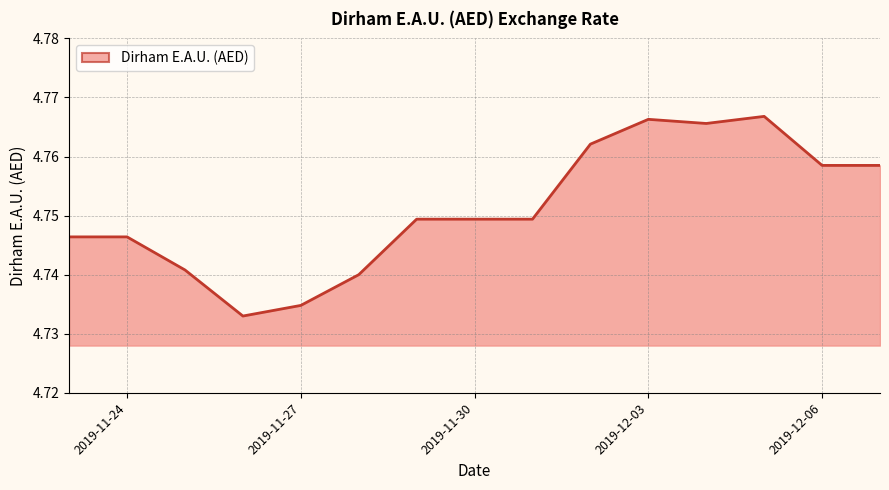

What is the label of the 4th point from the left?

2019-11-26